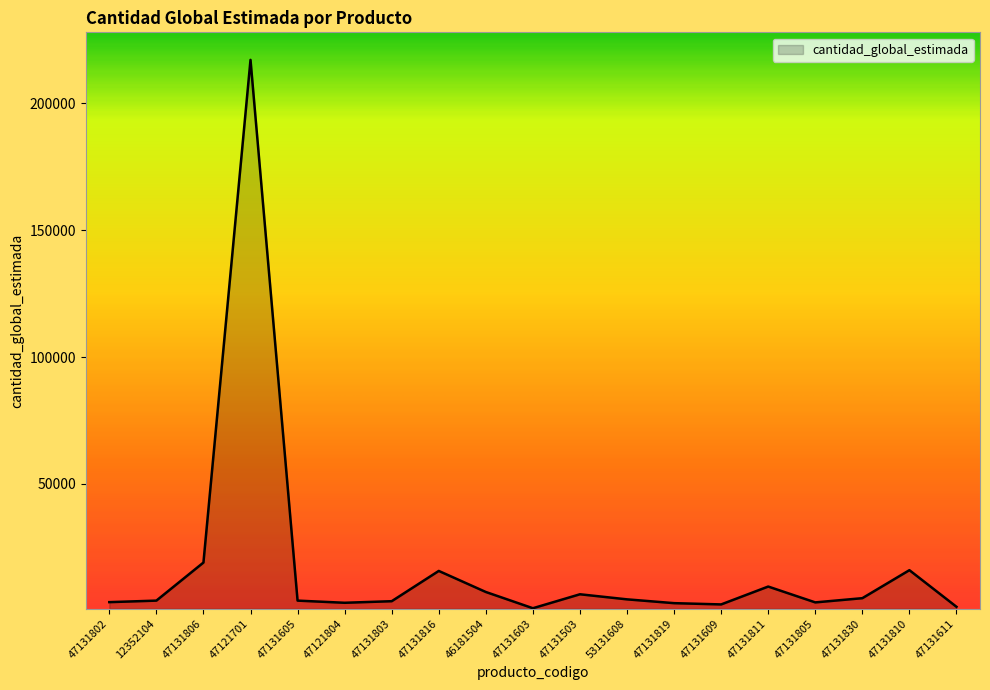

Between 47131816 and 47121701, which is larger?

47121701